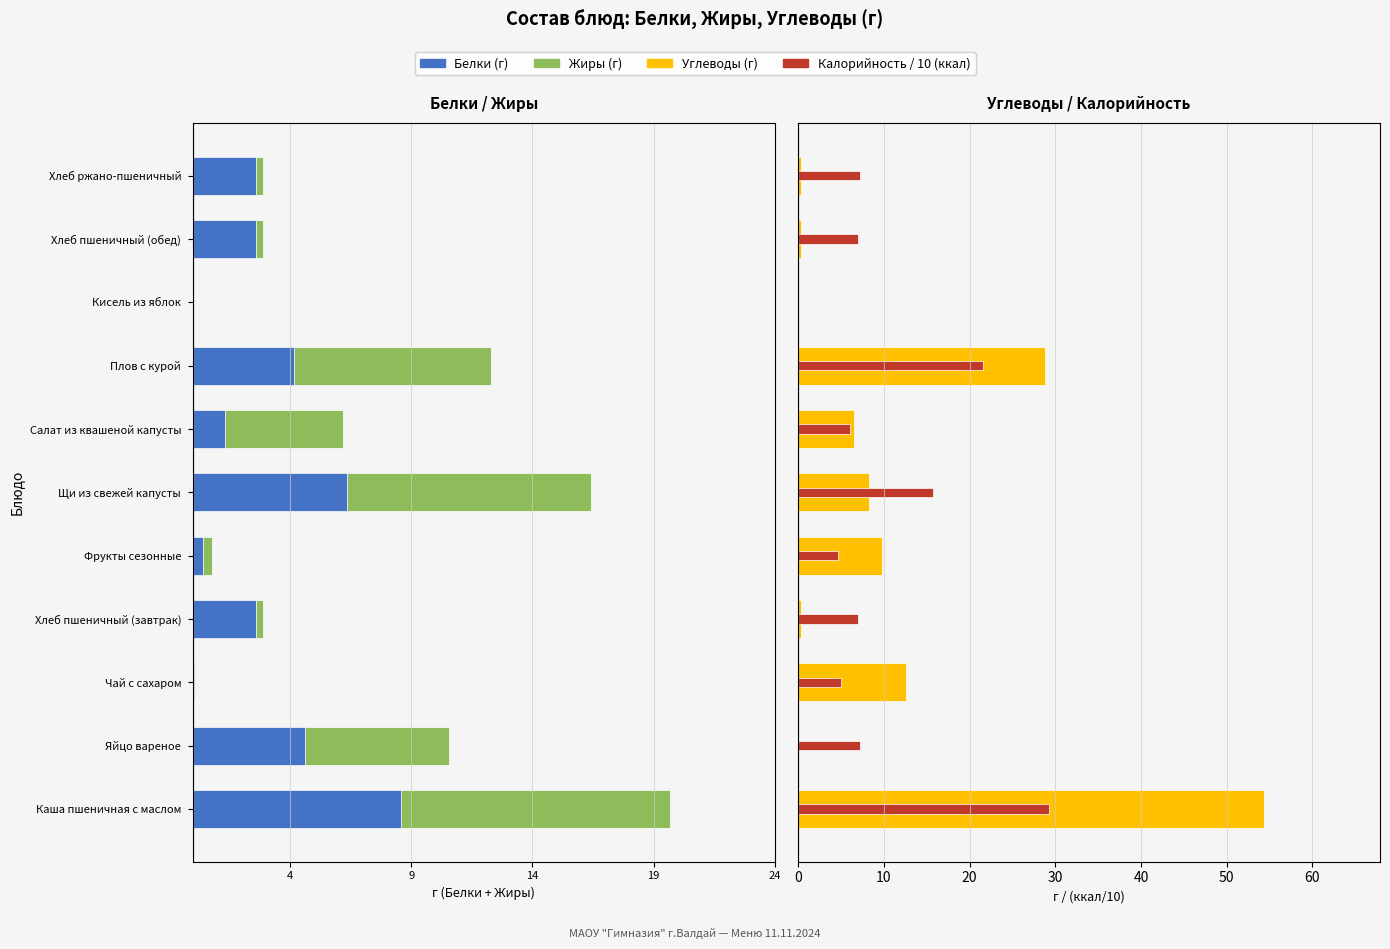

The value of Калорийность / 10 at Хлеб пшеничный (завтрак) is 6.9. True or false?

True